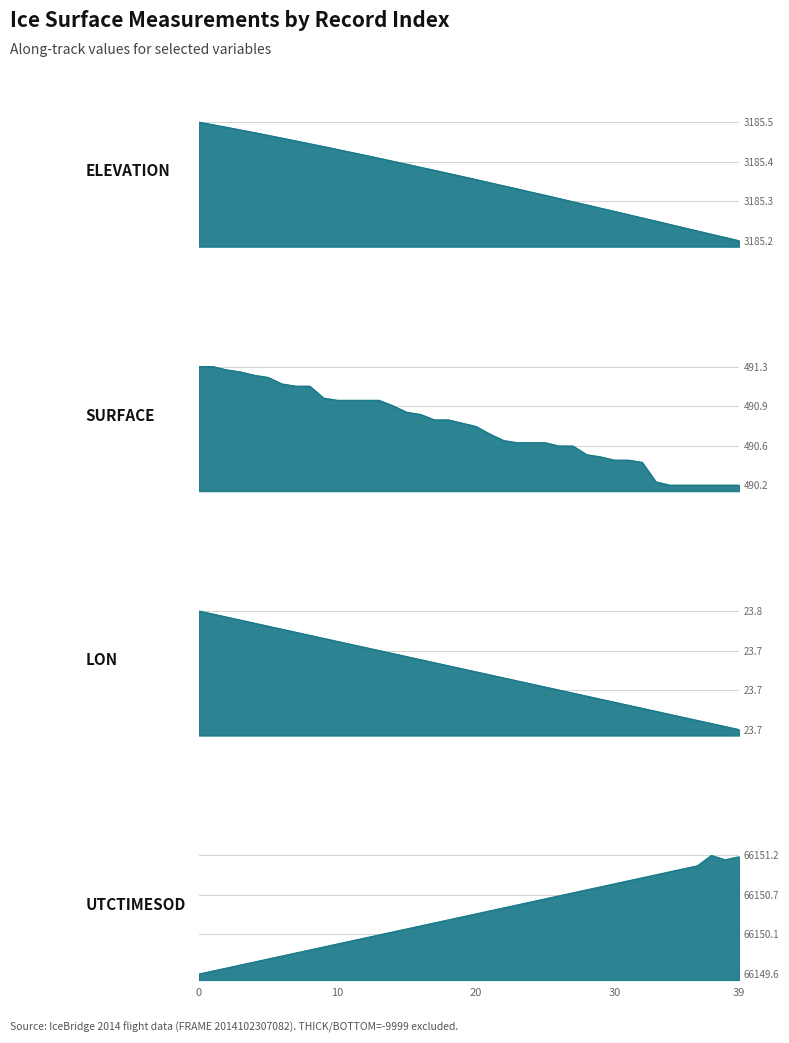

Where is UTCTIMESOD nearest to the value 66150?

10